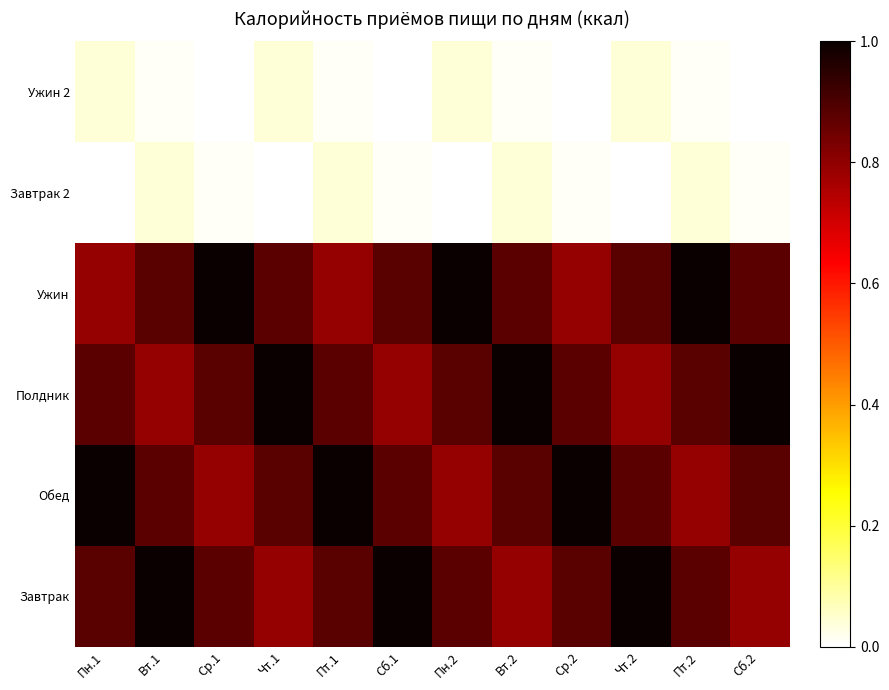

What is the spread (max minus min) of values at Пн.2?

1.0